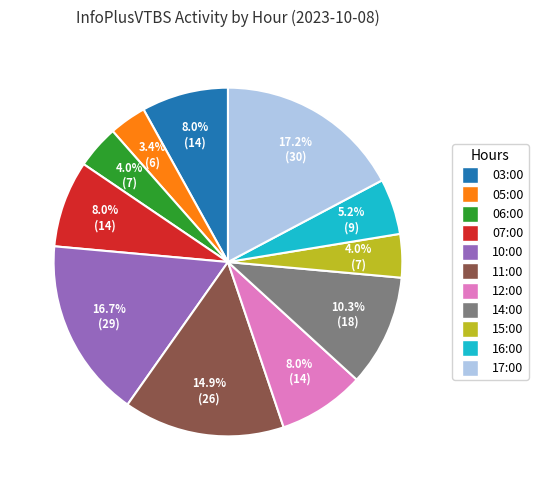

What is the ratio of the value at 05:00 to the value at 14:00?

0.3